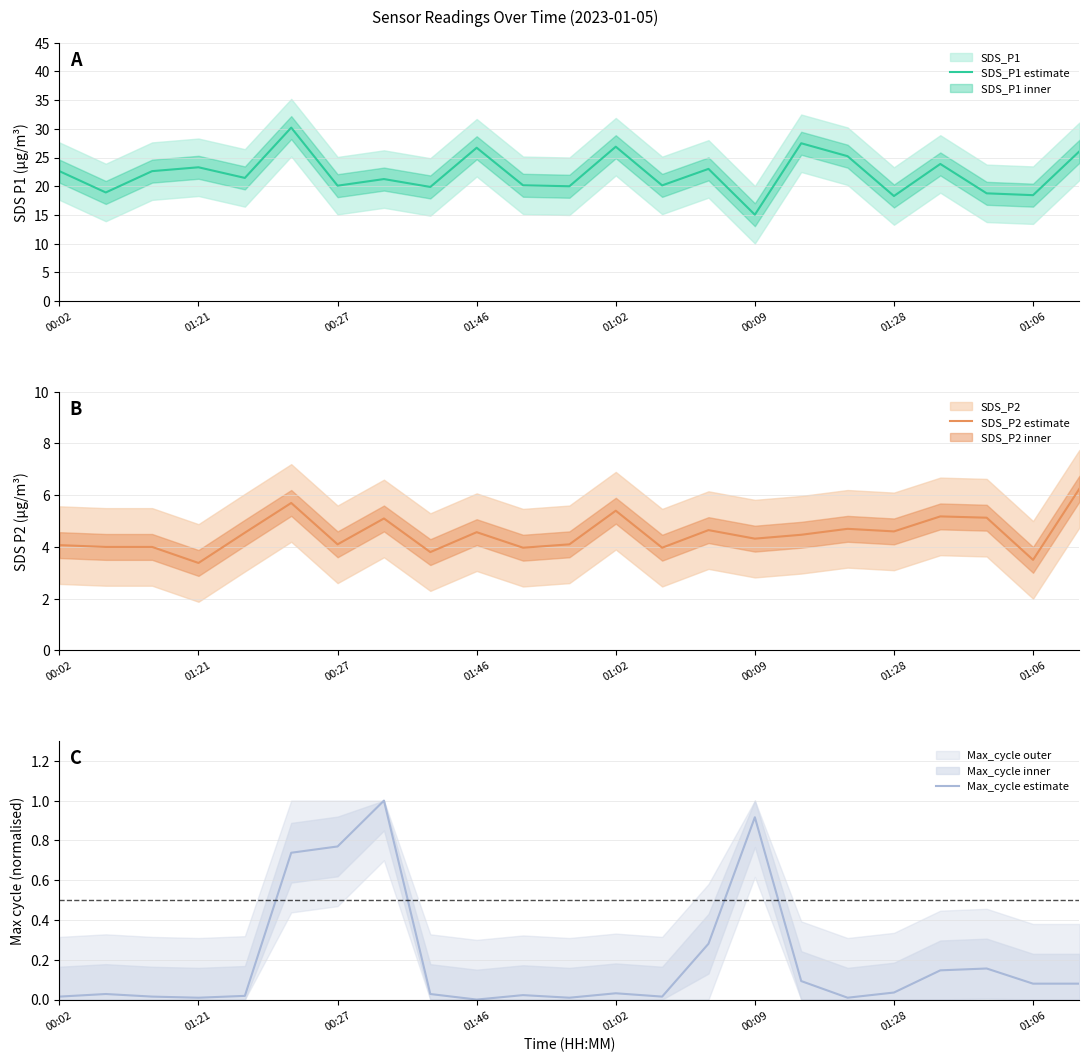

At which label does SDS_P1 estimate reach its minimum?

00:09